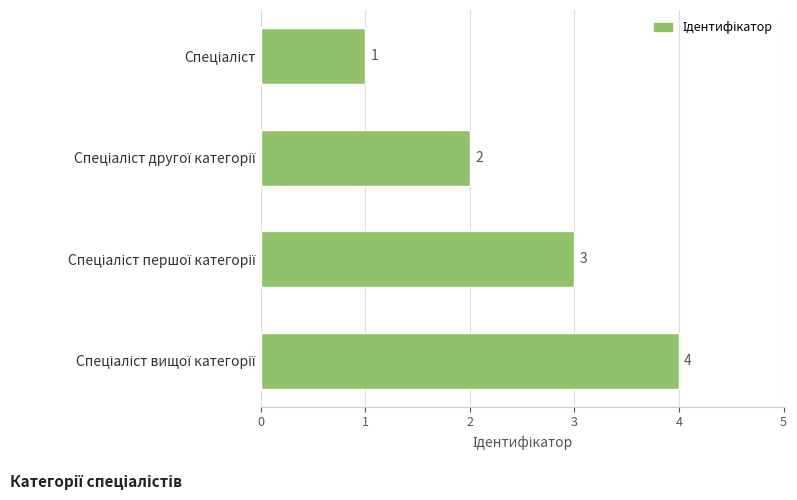

What is the difference between the maximum and minimum values?

3